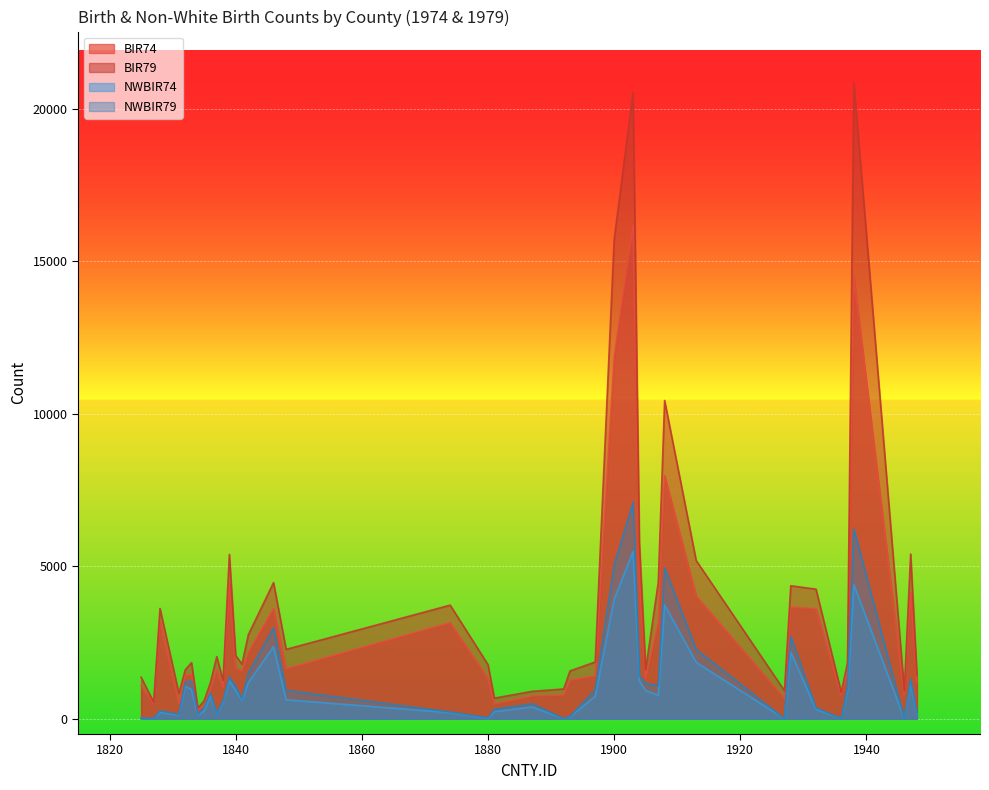

Reading left to right, list all the values displayed in this chart.

BIR74: 1825=1091	1827=487	1828=3188	1831=508	1832=1421	1833=1452	1834=286	1835=420	1836=968	1837=1612	1838=1035	1839=4449	1840=1671	1841=1556	1842=2180	1846=3608	1848=1638	1874=3146	1880=1323	1881=484	1887=751	1892=781	1893=1269	1897=1399	1900=11858	1903=16184	1904=4672	1905=1324	1907=3164	1908=7970	1913=4021	1927=671	1928=3657	1932=3609	1936=770	1937=1549	1938=14484	1946=765	1947=4139	1948=1207
BIR79: 1825=1364	1827=542	1828=3616	1831=830	1832=1606	1833=1838	1834=350	1835=594	1836=1190	1837=2038	1838=1253	1839=5386	1840=2074	1841=1790	1842=2753	1846=4463	1848=2275	1874=3725	1880=1775	1881=676	1887=899	1892=977	1893=1568	1897=1863	1900=15704	1903=20543	1904=5767	1905=1616	1907=4478	1908=10432	1913=5189	1927=919	1928=4359	1932=4249	1936=869	1937=1849	1938=20857	1946=926	1947=5400	1948=1438
NWBIR74: 1825=10	1827=10	1828=208	1831=123	1832=1066	1833=954	1834=115	1835=254	1836=748	1837=160	1838=550	1839=1243	1840=930	1841=613	1842=1179	1846=2365	1848=622	1874=200	1880=17	1881=230	1887=386	1892=4	1893=65	1897=736	1900=3919	1903=5483	1904=1243	1905=921	1907=776	1908=3732	1913=1851	1927=1	1928=2186	1932=309	1936=12	1937=883	1938=4397	1946=5	1947=1144	1948=148
NWBIR79: 1825=19	1827=12	1828=260	1831=145	1832=1197	1833=1237	1834=139	1835=371	1836=844	1837=176	1838=597	1839=1369	1840=1058	1841=650	1842=1492	1846=2980	1848=933	1874=222	1880=33	1881=310	1887=491	1892=5	1893=76	1897=950	1900=5031	1903=7089	1904=1397	1905=1161	1907=1086	1908=4948	1913=2274	1927=4	1928=2696	1932=360	1936=10	1937=1033	1938=6221	1946=3	1947=1305	1948=177